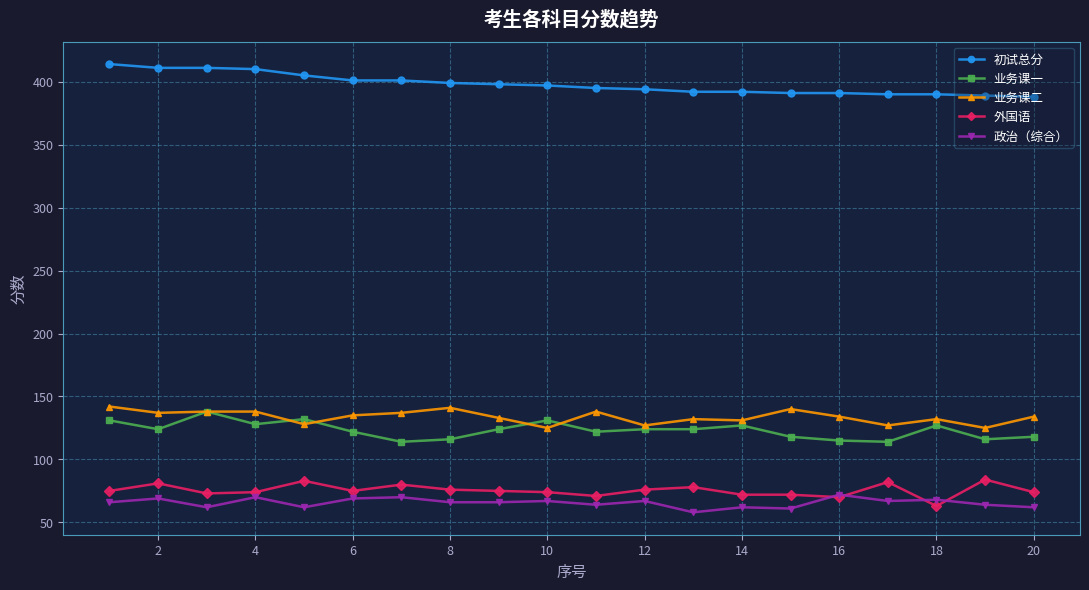

What are all the series names shown in the legend?

初试总分, 业务课一, 业务课二, 外国语, 政治（综合）